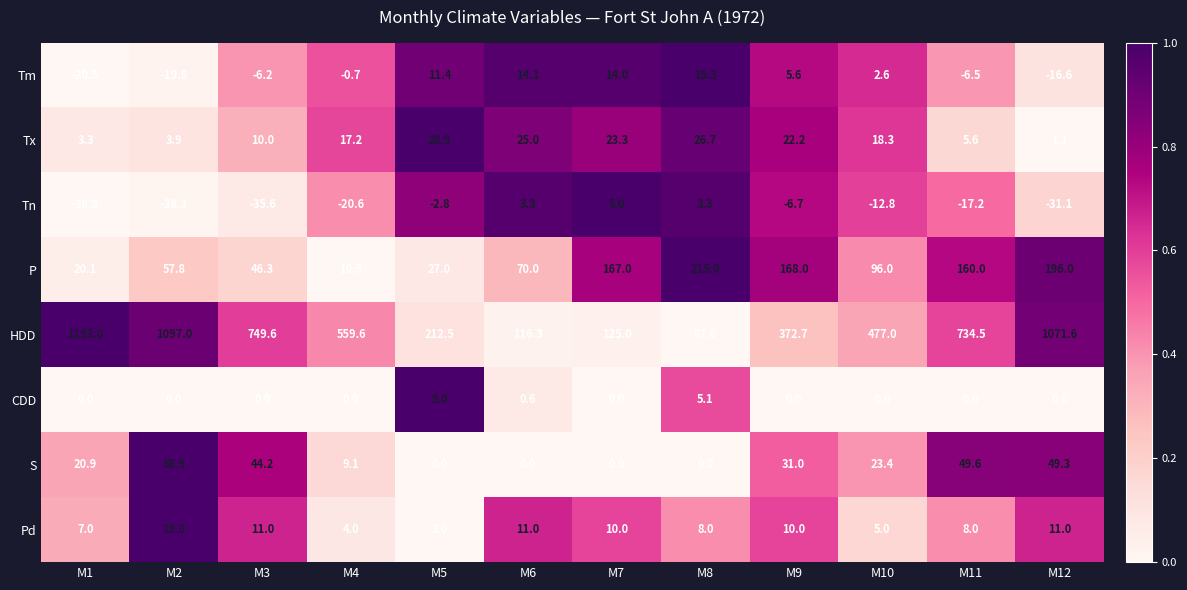

What is the difference between the Tn values at M3 and M7?

40.6